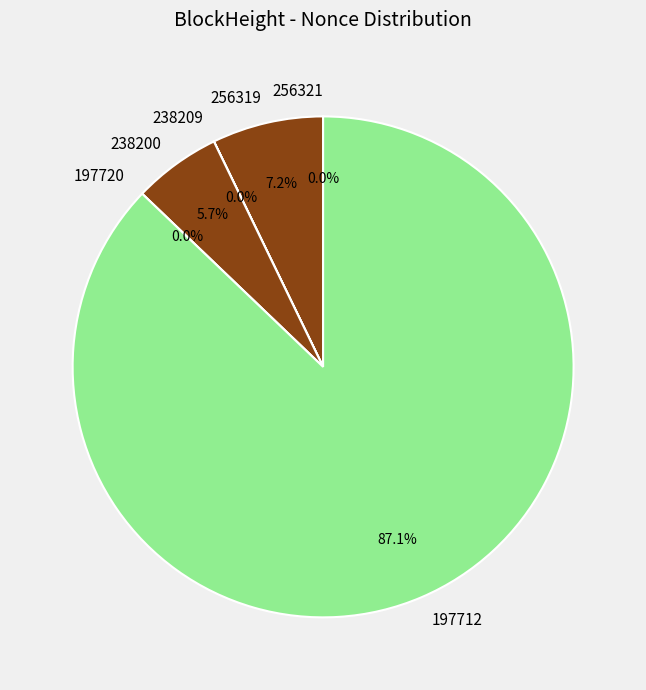

How many segments does this pie chart have?

6